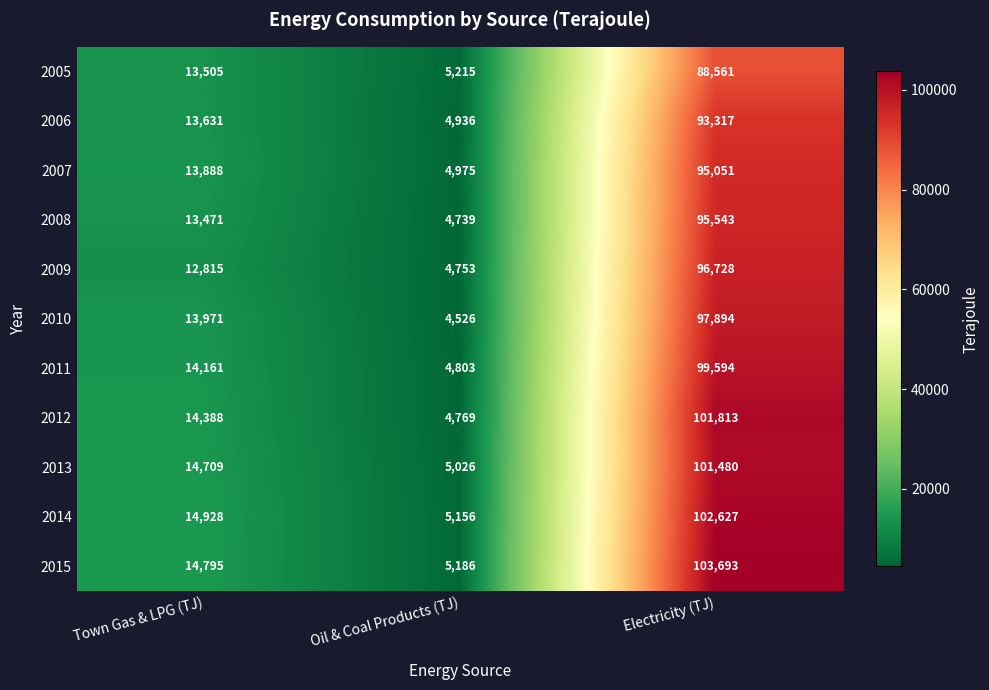

Rank the series at Electricity (TJ) from lowest to highest value.

2005, 2006, 2007, 2008, 2009, 2010, 2011, 2013, 2012, 2014, 2015